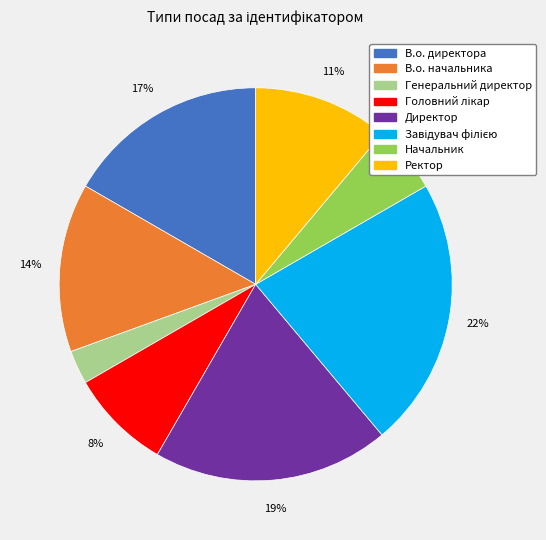

Between В.о. начальника and В.о. директора, which is larger?

В.о. директора